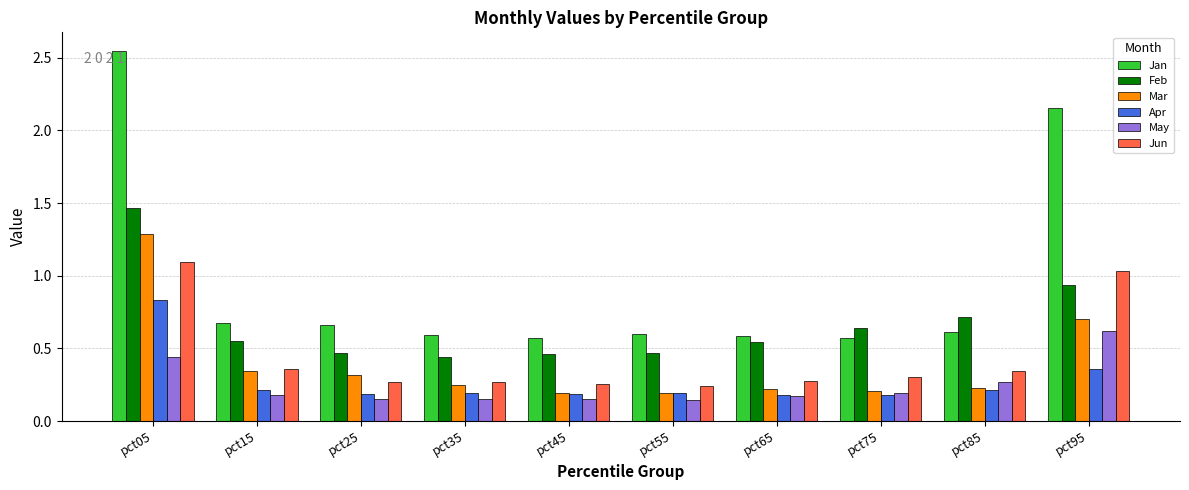

What is the sum of all Apr values?

2.7